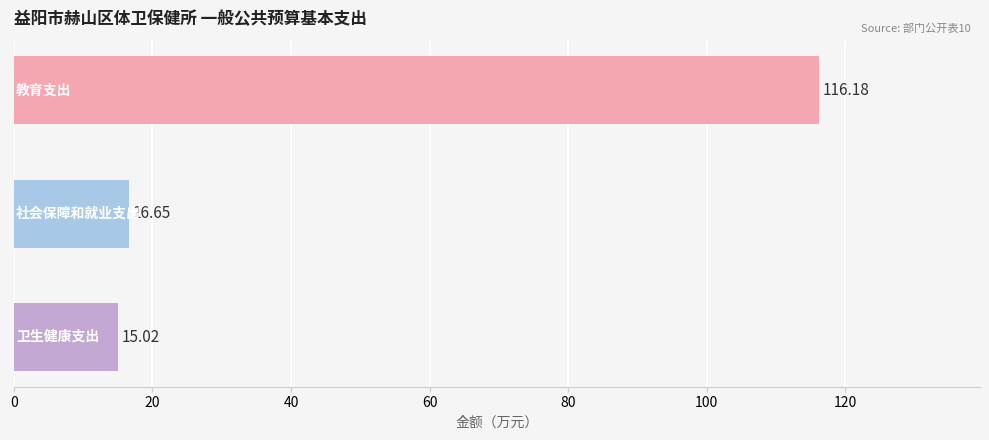

What is the average value?

49.3